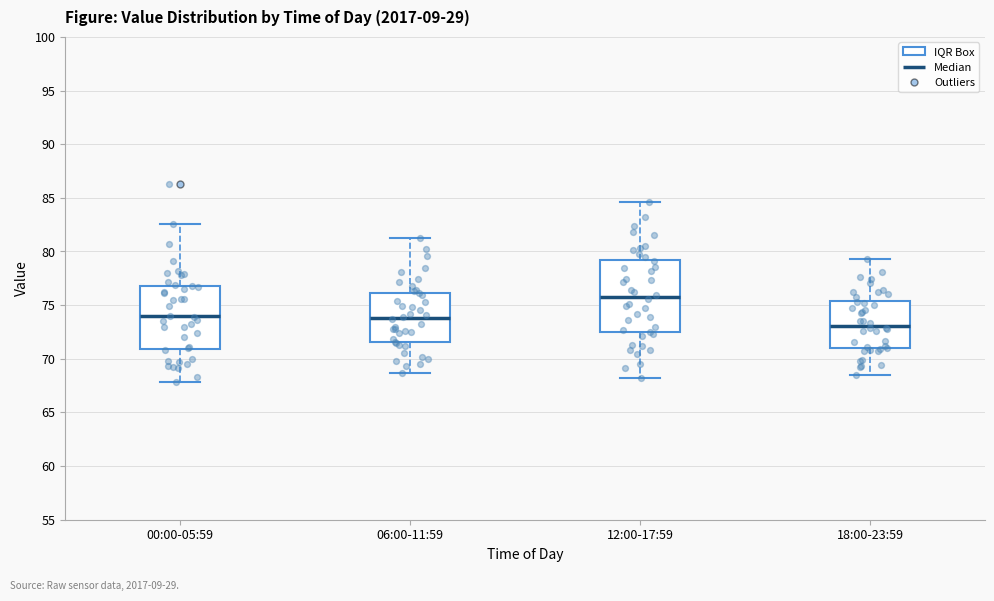

Where does the lower whisker of the box for 00:00-05:59 end on the y-axis? The values are not printed on the chart, so give them approximately, as read against the axis.

68.0